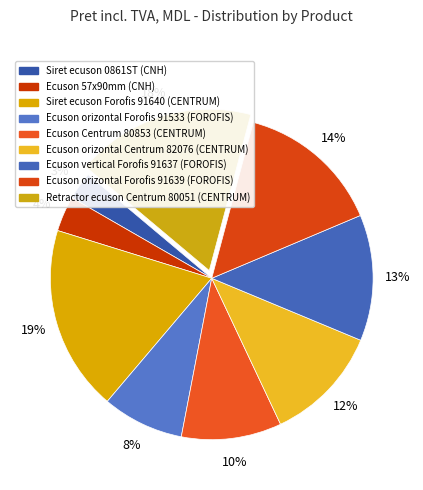

How many segments does this pie chart have?

9